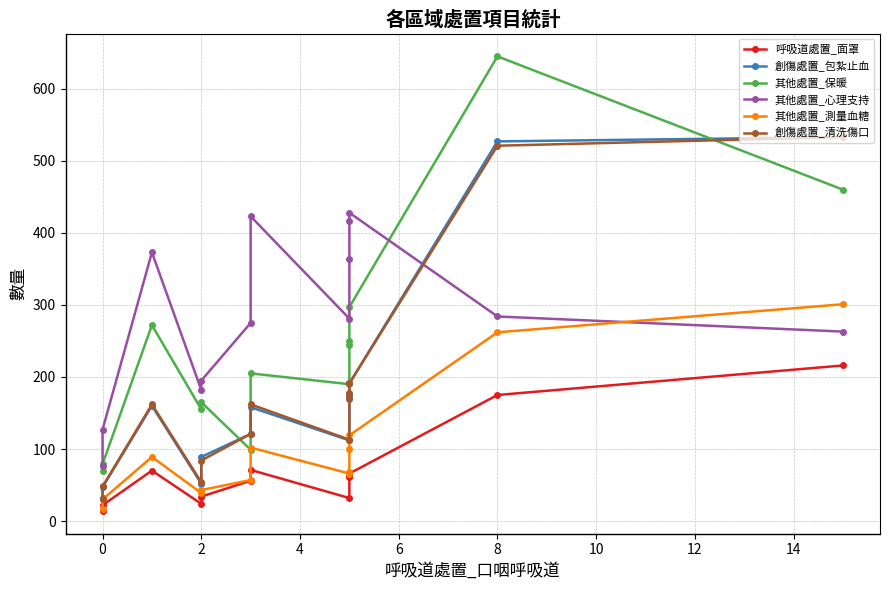

What is the greatest value displayed?

645